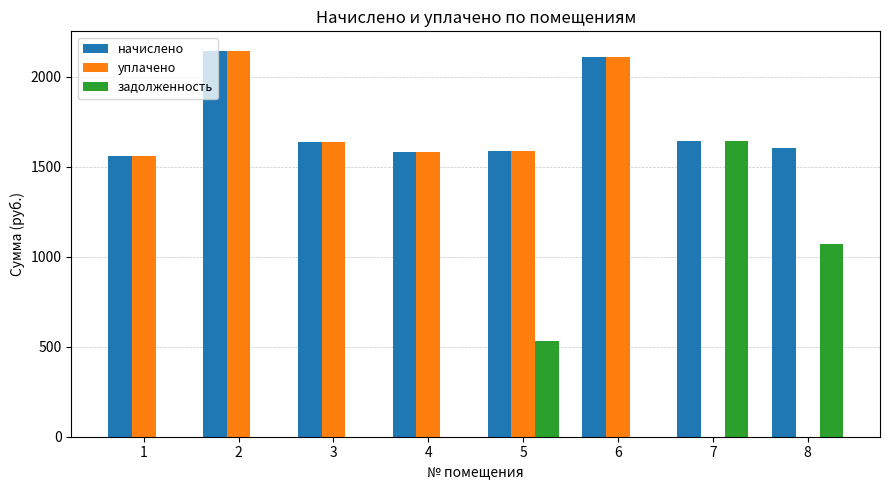

What is the sum of the начислено values at 4 and 3?

3218.7